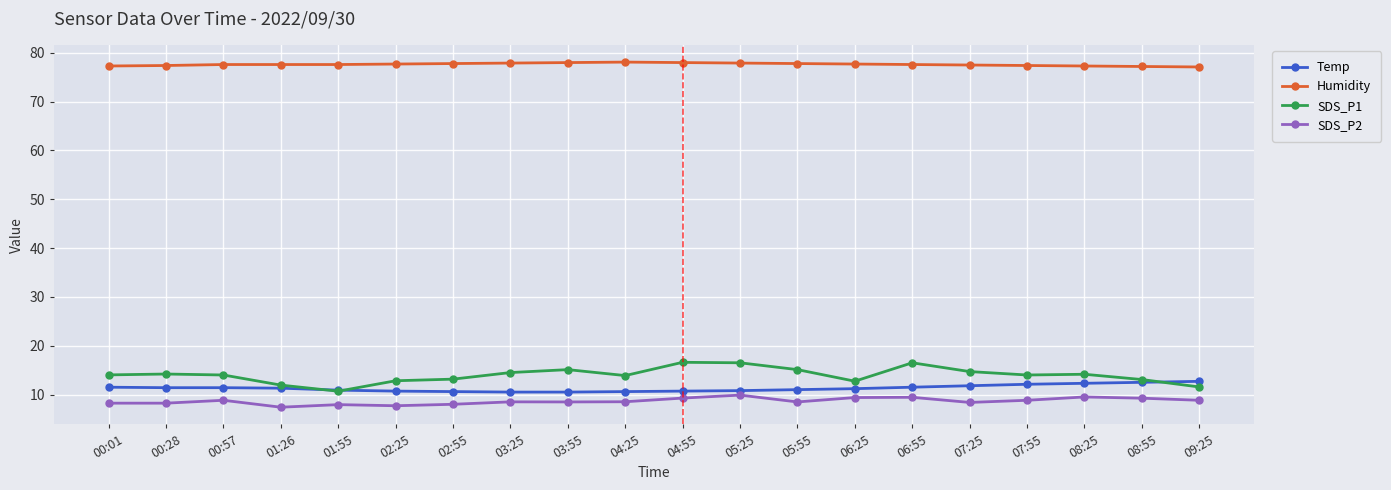

True or false: Humidity and SDS_P1 intersect in this chart.

False